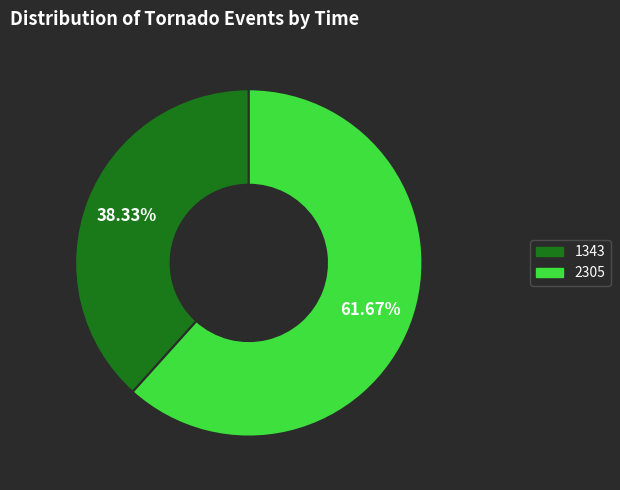

What percentage is the 2305 slice, to the nearest percent?

62%